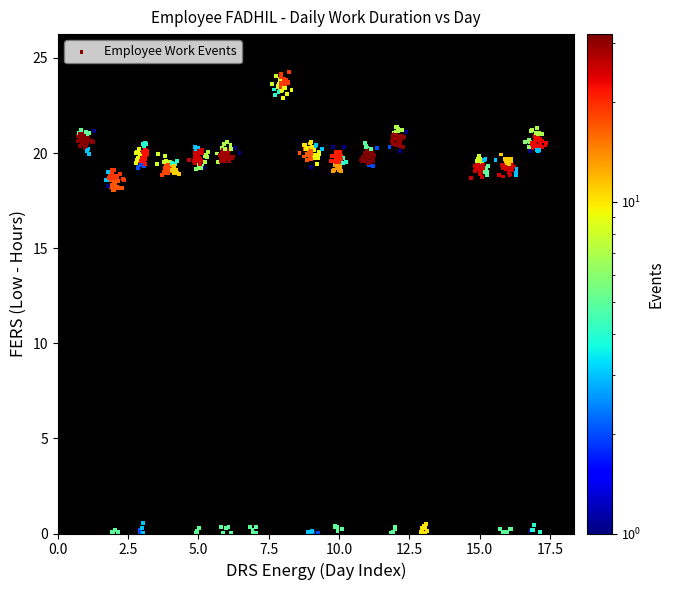

What is the range of X values (max minus min)?

16.7